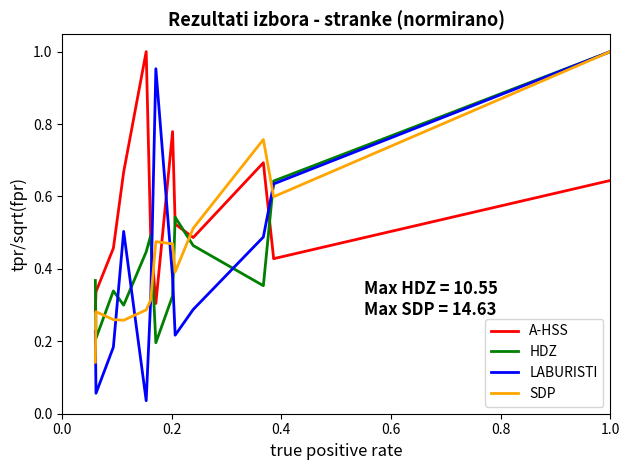

Which series has the largest total across all categories?

A-HSS